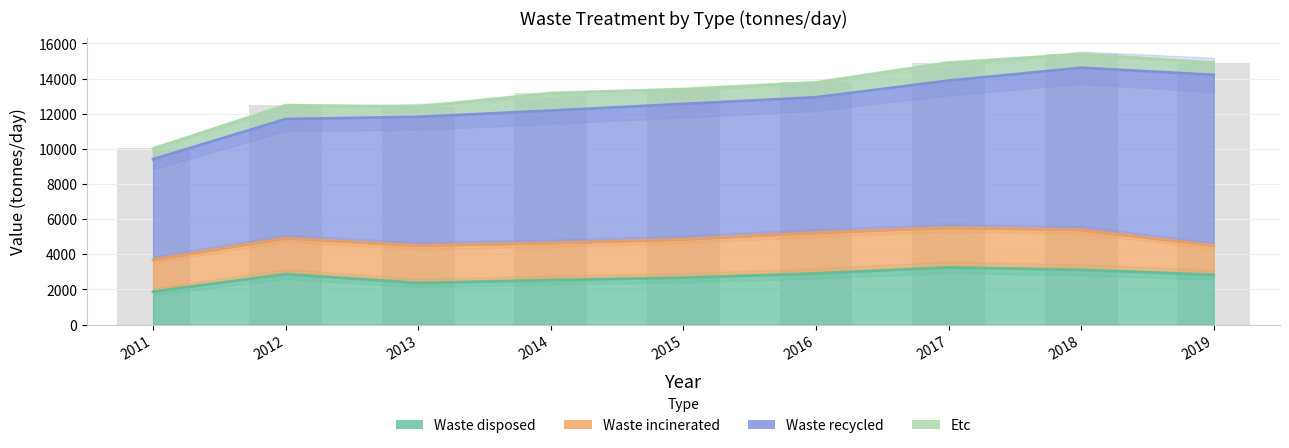

Reading left to right, transcribe all the data shown in this chart.

Waste disposed: 2011=1875	2012=2874	2013=2370	2014=2531	2015=2668	2016=2910	2017=3255	2018=3115	2019=2835
Waste incinerated: 2011=1819	2012=2037	2013=2123	2014=2103	2015=2180	2016=2315	2017=2252	2018=2272	2019=1661
Waste recycled: 2011=5717	2012=6788	2013=7331	2014=7547	2015=7710	2016=7714	2017=8379	2018=9231	2019=9719
Etc: 2011=611	2012=788	2013=583	2014=991	2015=844	2016=844	2017=1019	2018=771	2019=695